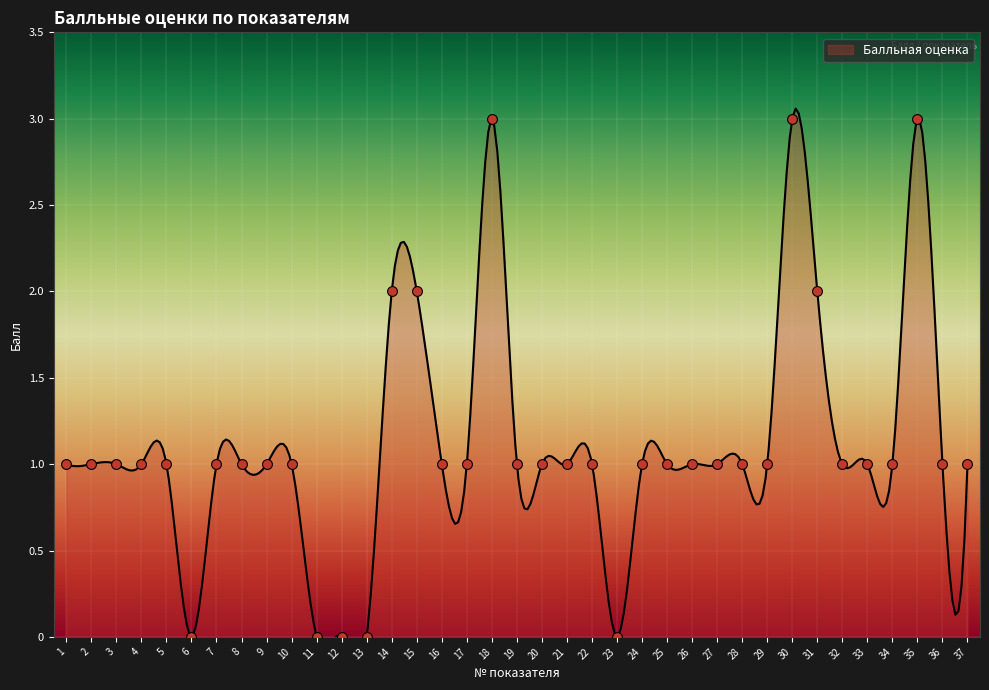

Which has a higher value, 30 or 34?

30